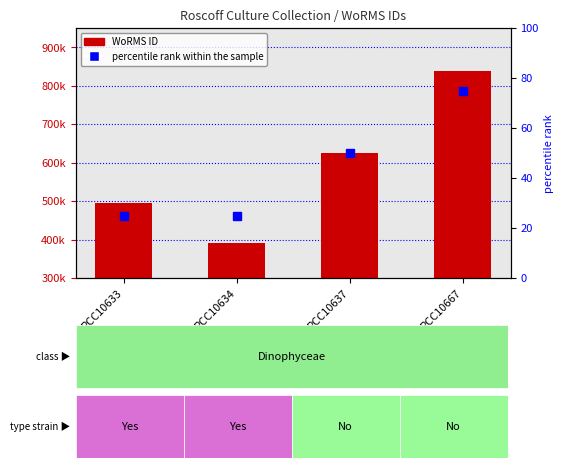

True or false: percentile rank within the sample has a value of 9 at RCC10634.

False